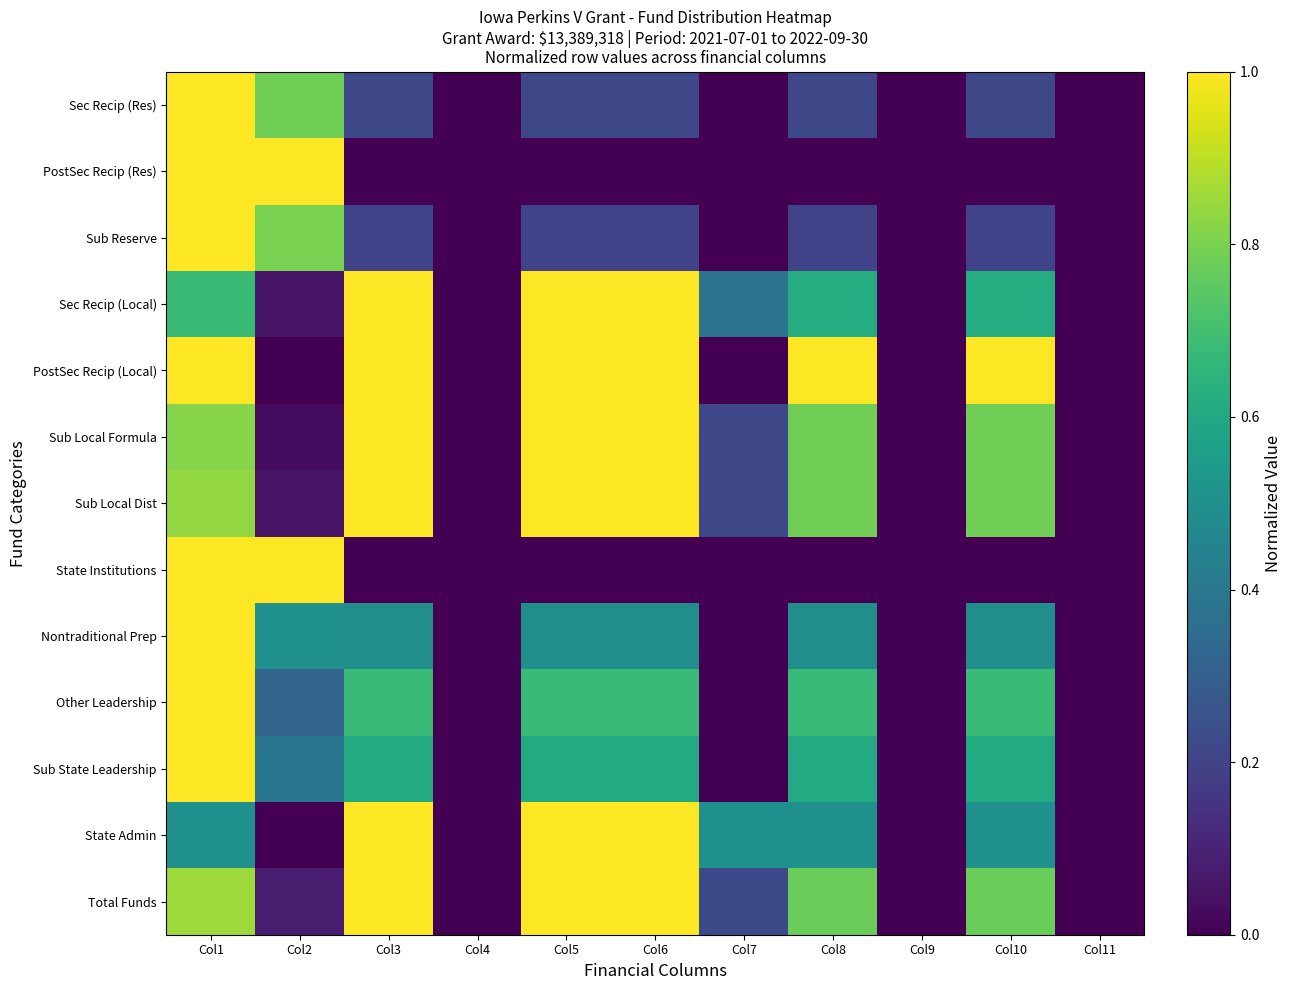

At which category does the chart reach its minimum across all series?

Col4